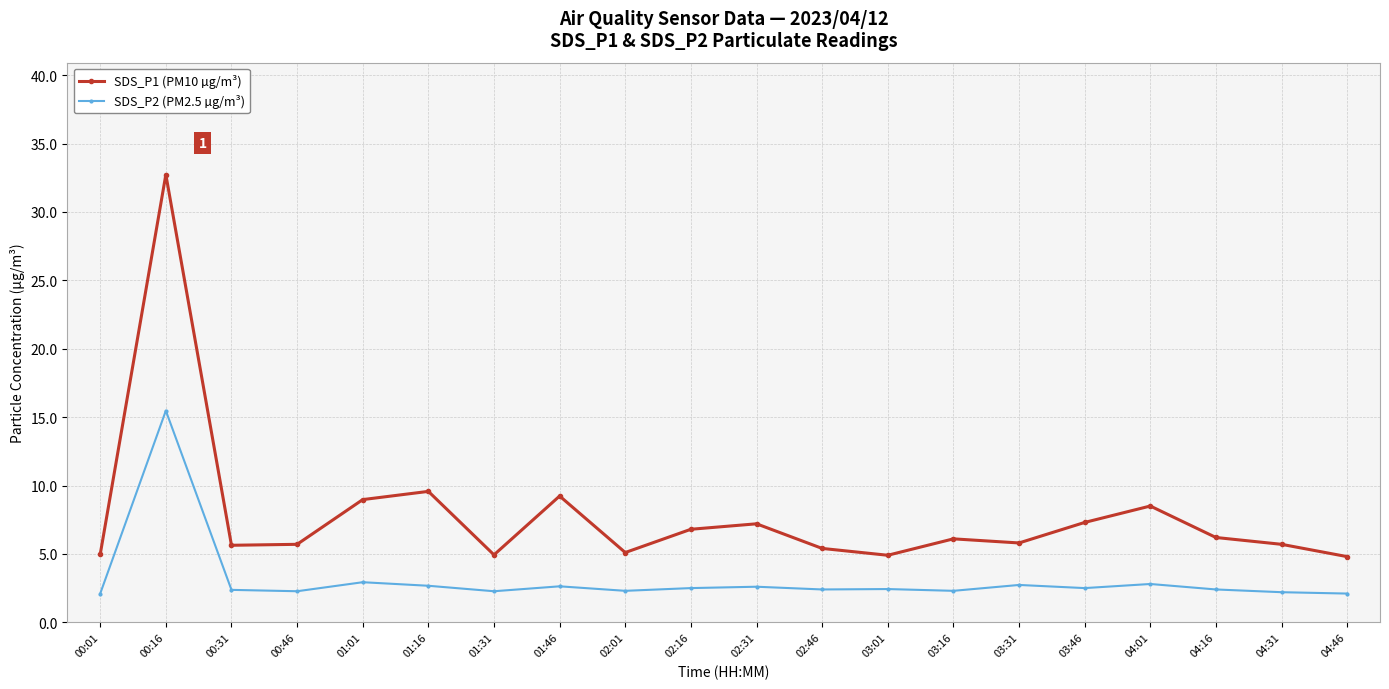

The SDS_P2 (PM2.5 µg/m³) series shows 3.6 at 00:16. True or false?

False